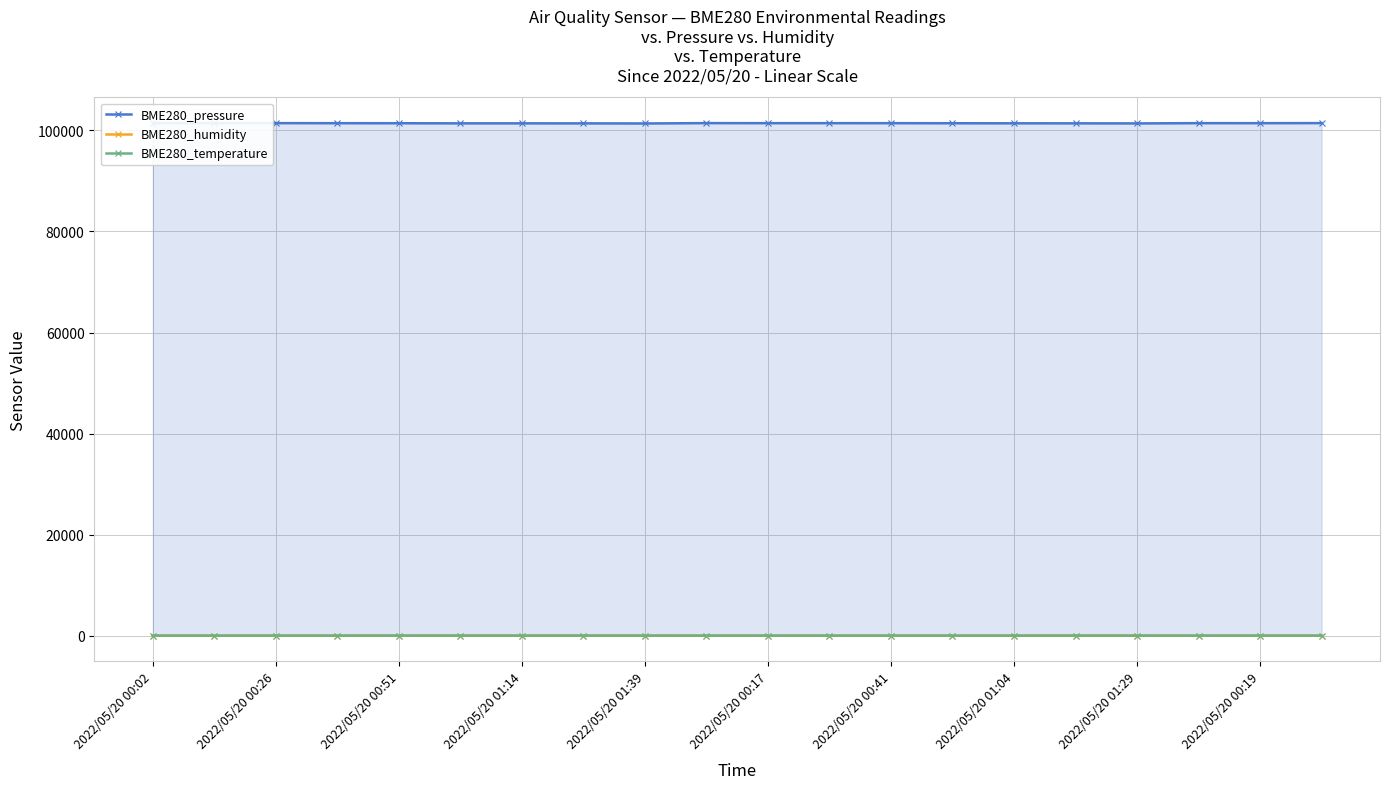

What position from the right is 2022/05/20 01:29?

4